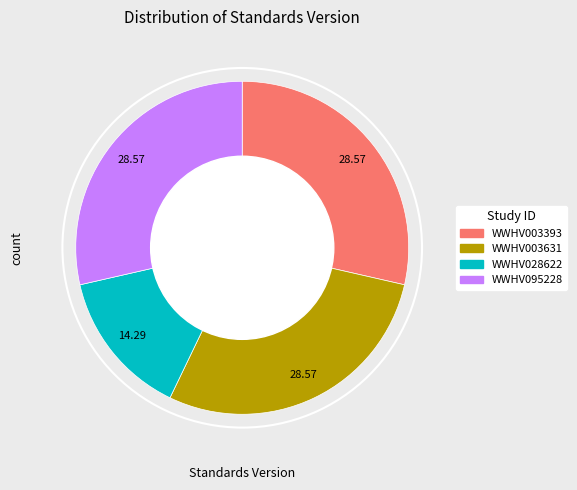

Does any single category account for the majority?

No